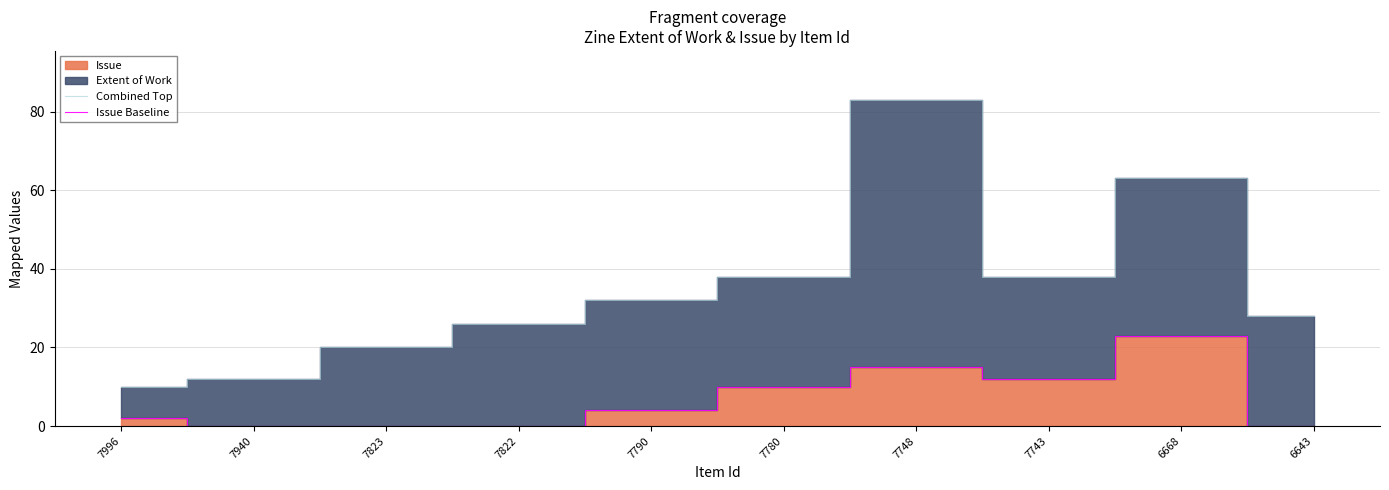

Is it true that Issue Baseline equals 25 at 7748?

False